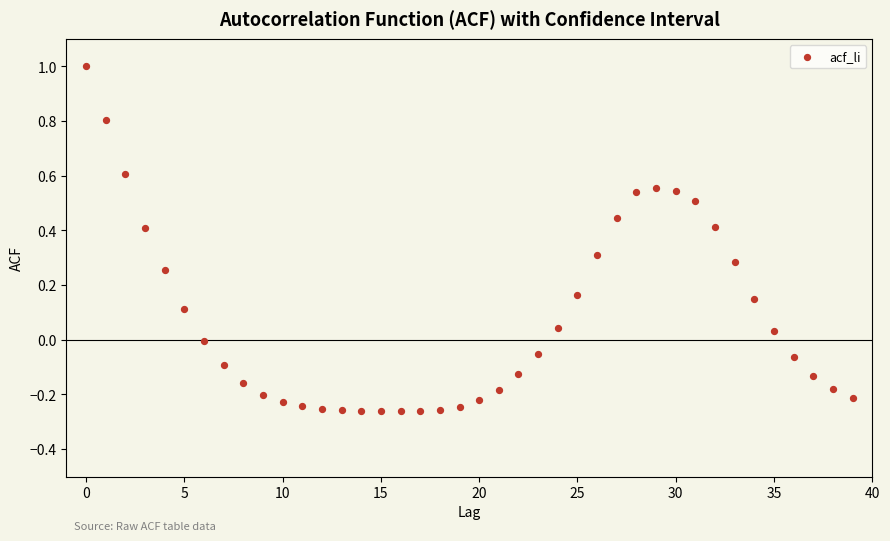

What is the range of Y values (max minus min)?

1.3